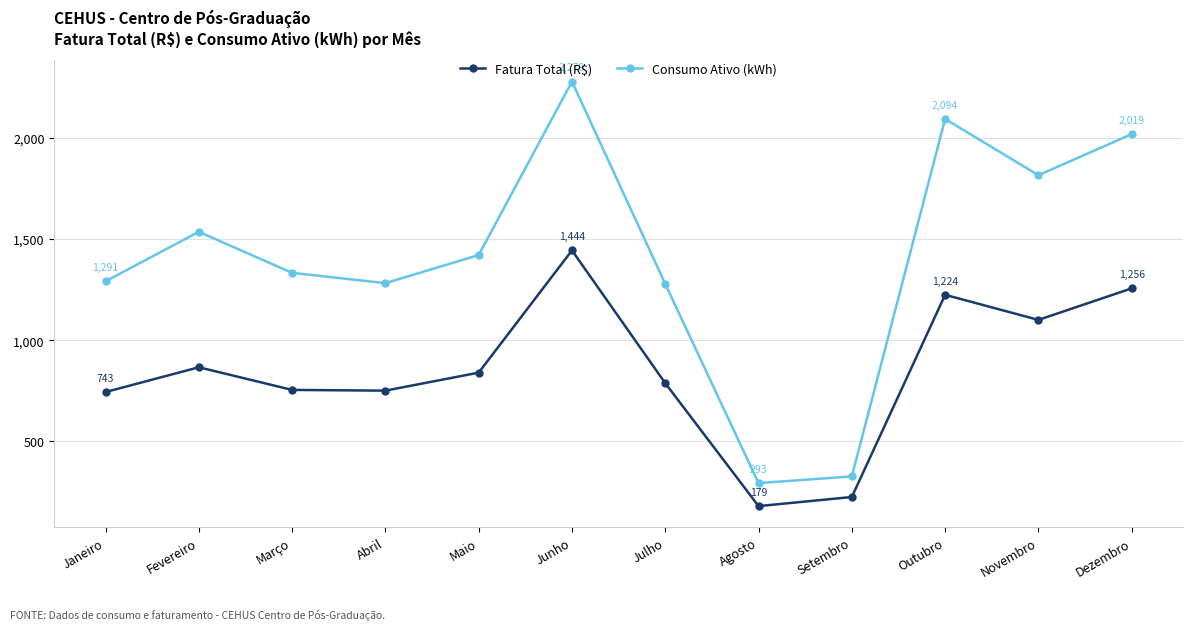

Which category has the highest value across all series?

Junho